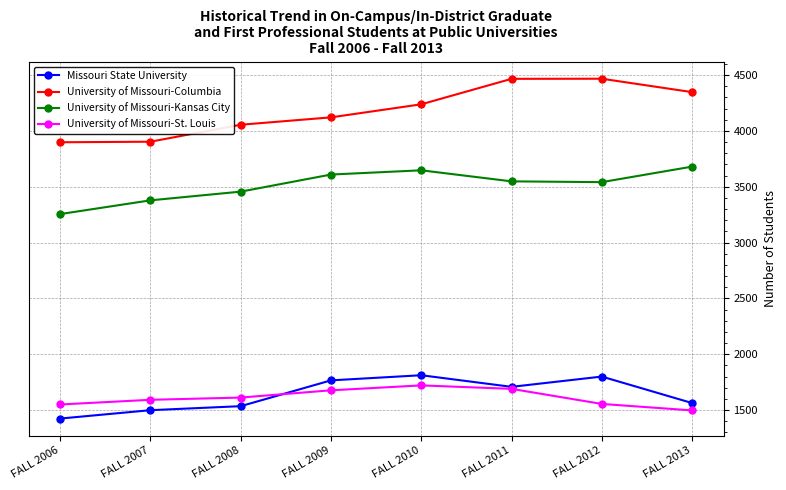

Rank the series at FALL 2012 from highest to lowest value.

University of Missouri-Columbia, University of Missouri-Kansas City, Missouri State University, University of Missouri-St. Louis